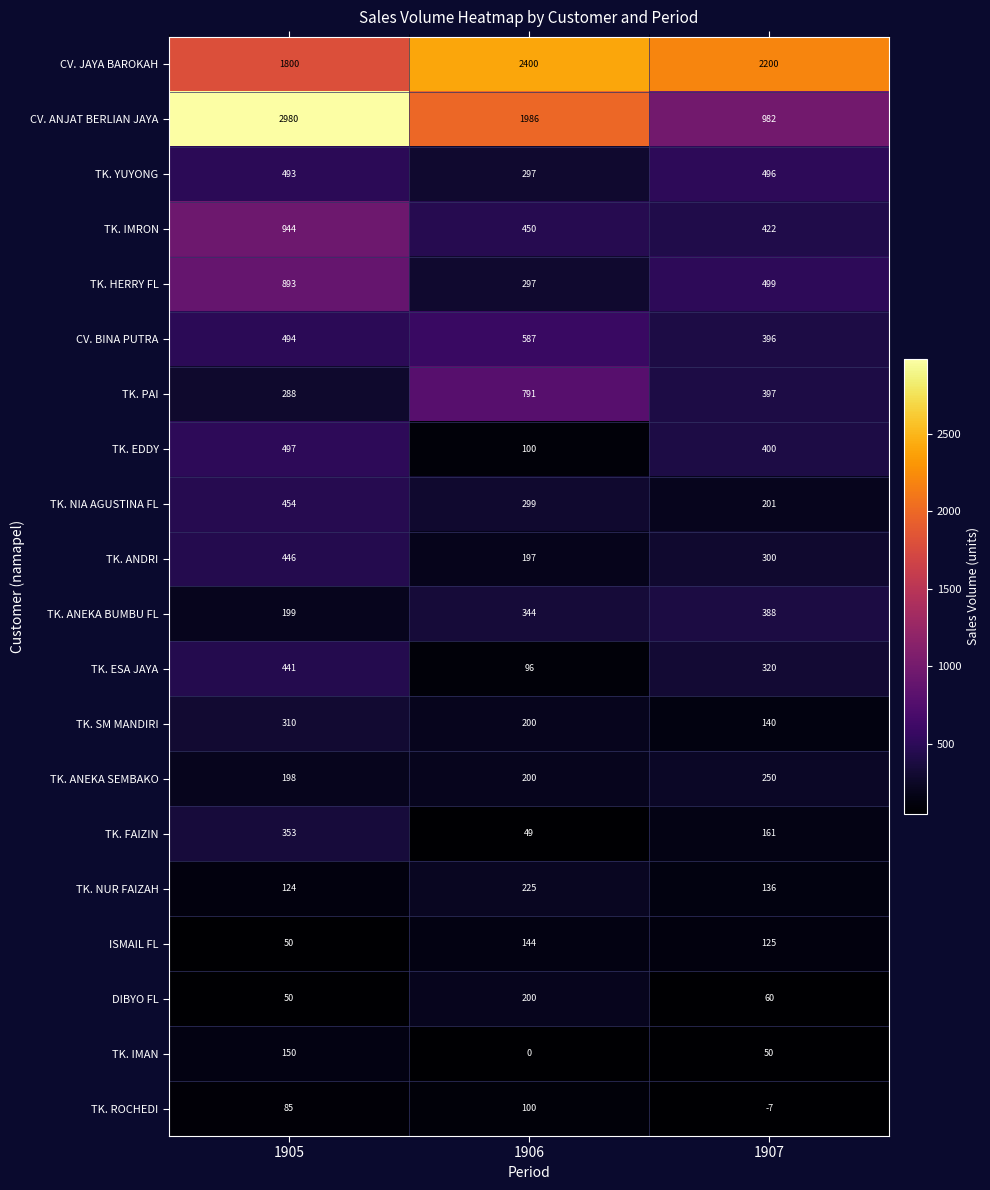

What is the maximum value shown in the chart?

2980